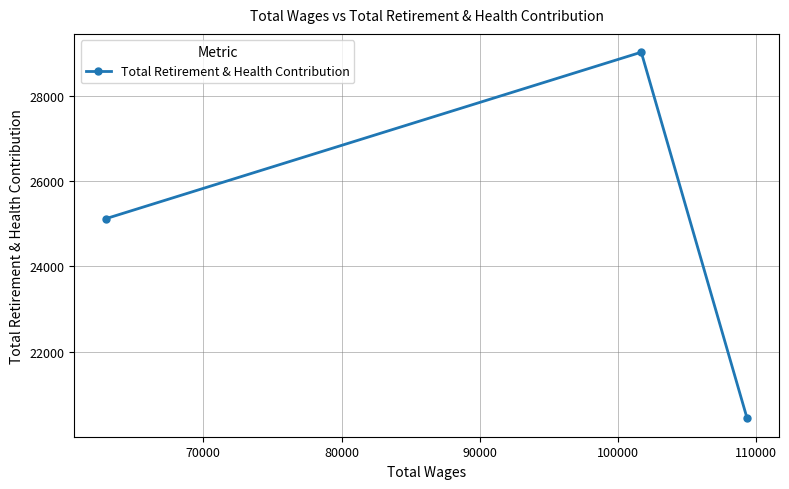

Reading right to left, transcribe all the data shown in this chart.

20431	29022	25120